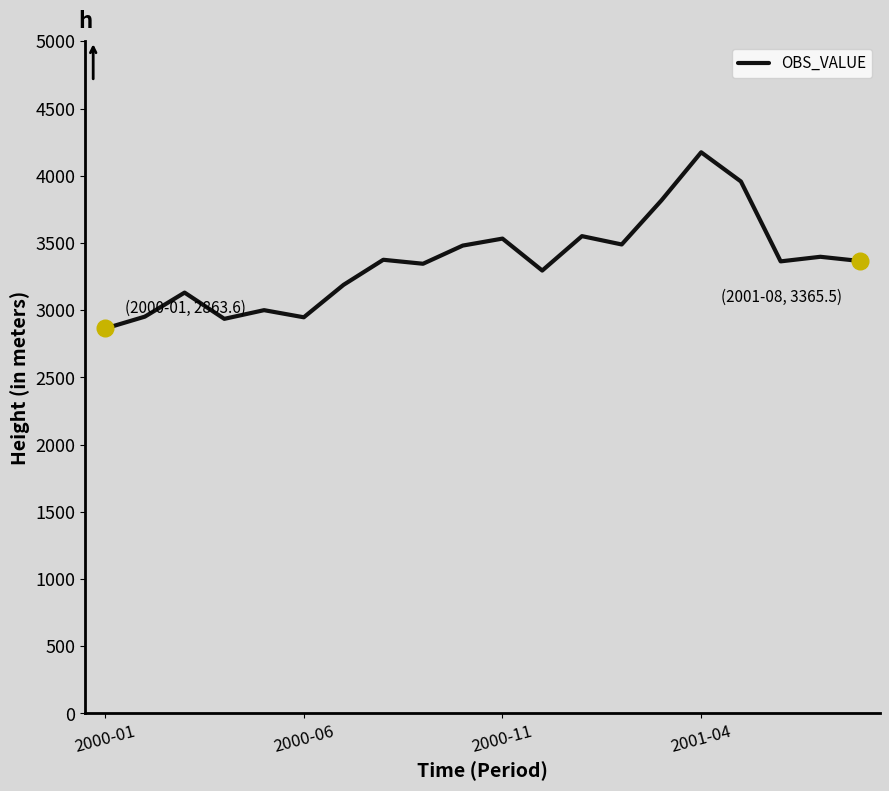

What is the smallest value displayed?

2863.6